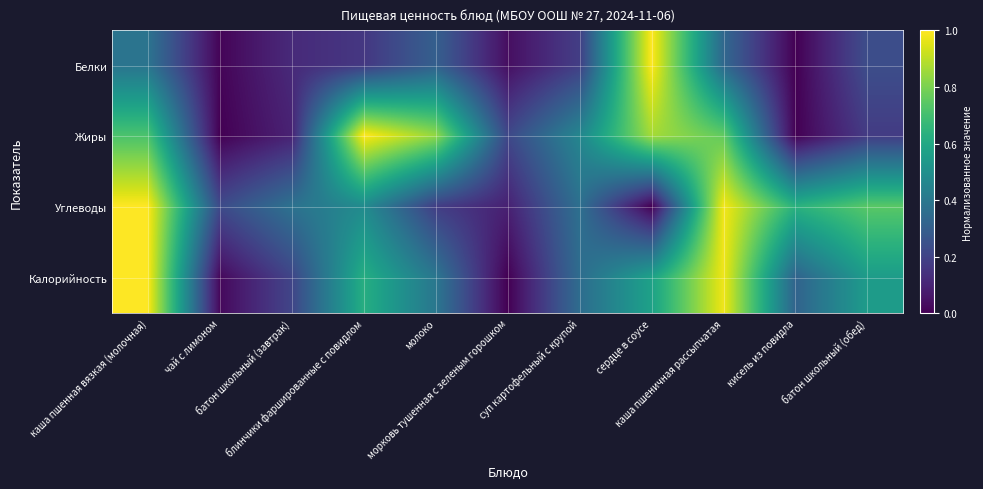

What is the spread (max minus min) of values at сердце в соусе?

1.0